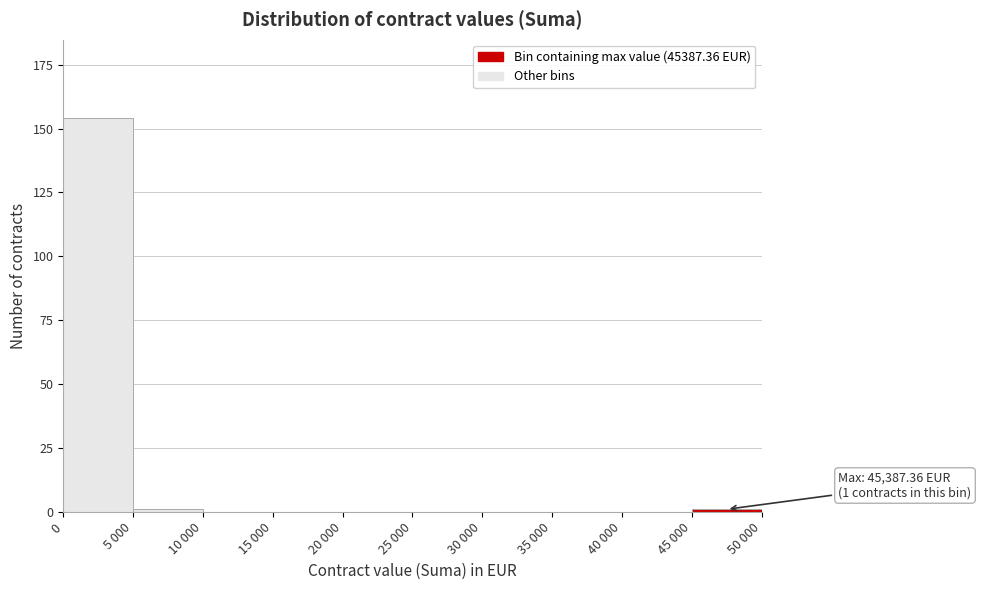

Reading right to left, list all the values displayed in this chart.

45 000=1	40 000=0	35 000=0	30 000=0	25 000=0	20 000=0	15 000=0	10 000=0	5 000=1	0=154